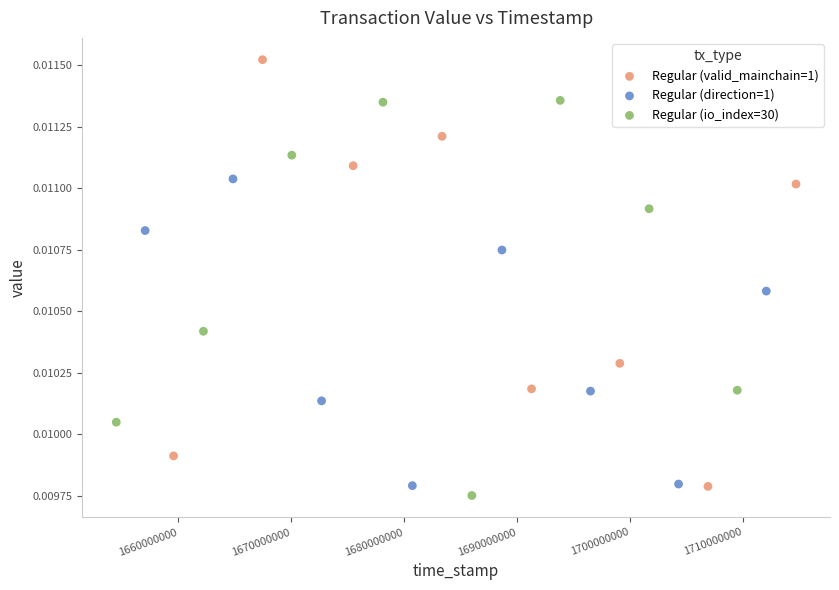

Which series contains the lowest Y value?

Regular (io_index=30)